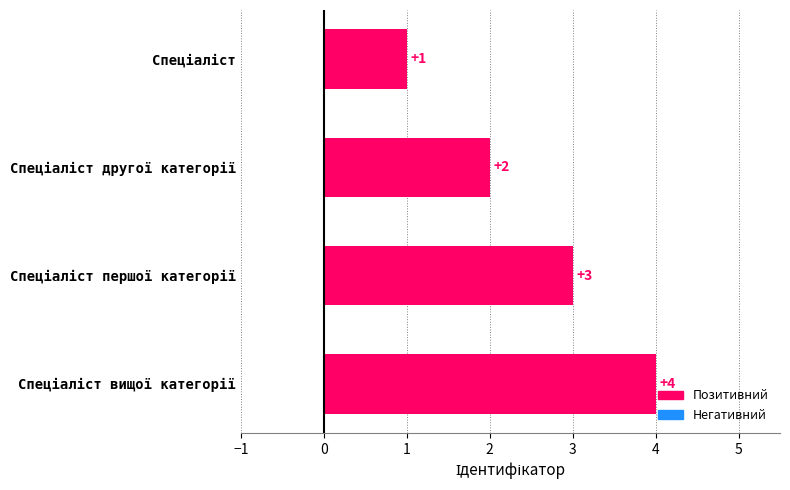

What is the sum of all values?

10